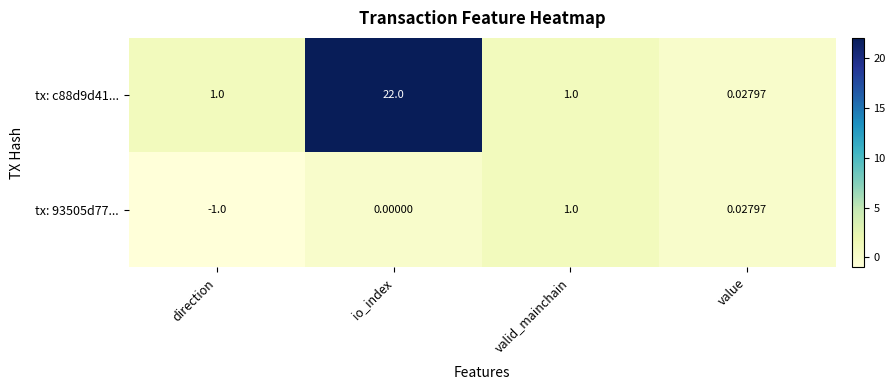

At which category is the sum across all series the highest?

io_index